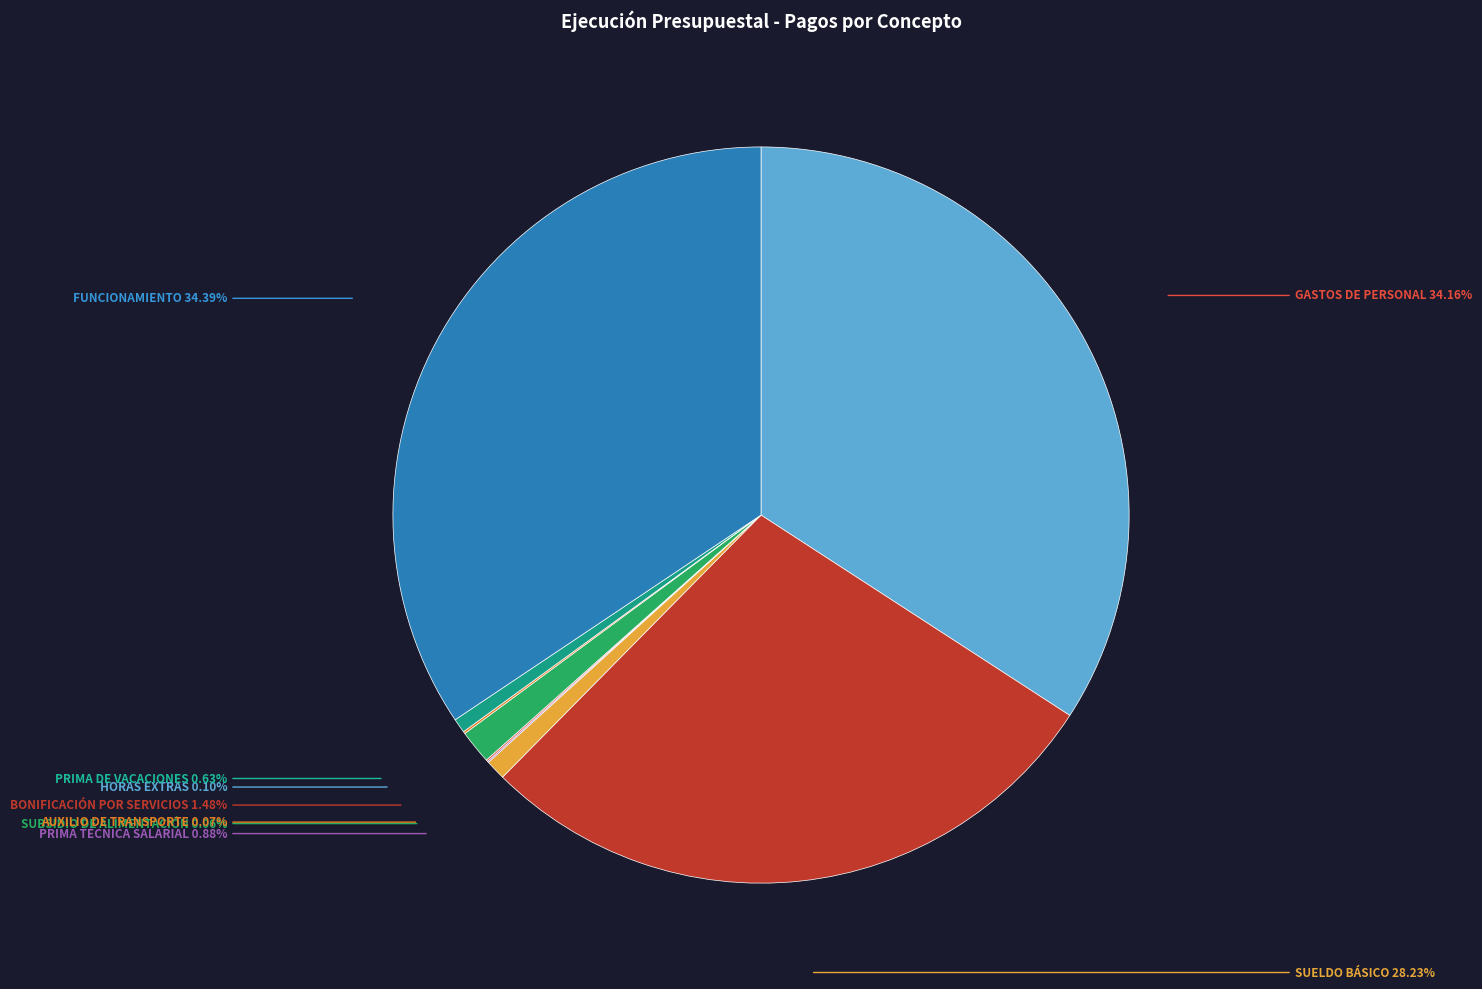

Does any single category account for the majority?

No